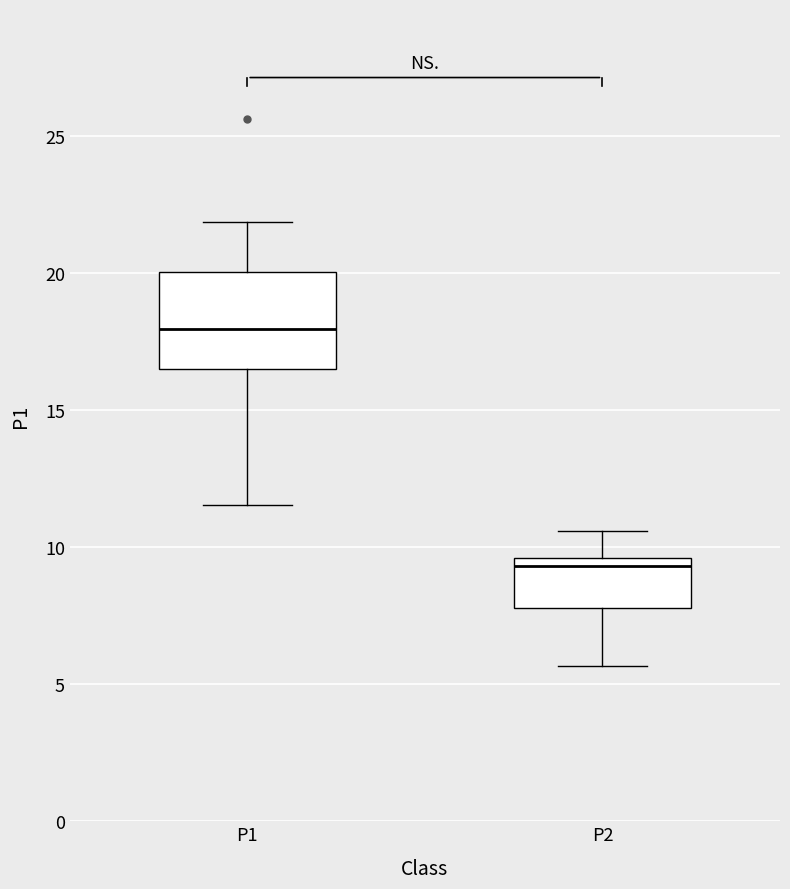

Reading left to right, read every box against the y-axis: the position of its median line, the range the box covers, and the ends of its whiskers. The values are not printed on the chart, so give them approximately, as read against the axis.

P1: median 18.0, box 16.5 to 20.0, whiskers 11.5 to 22.0
P2: median 9.5 (just below the box's upper edge), box 8.0 to 9.5, whiskers 5.5 to 10.5